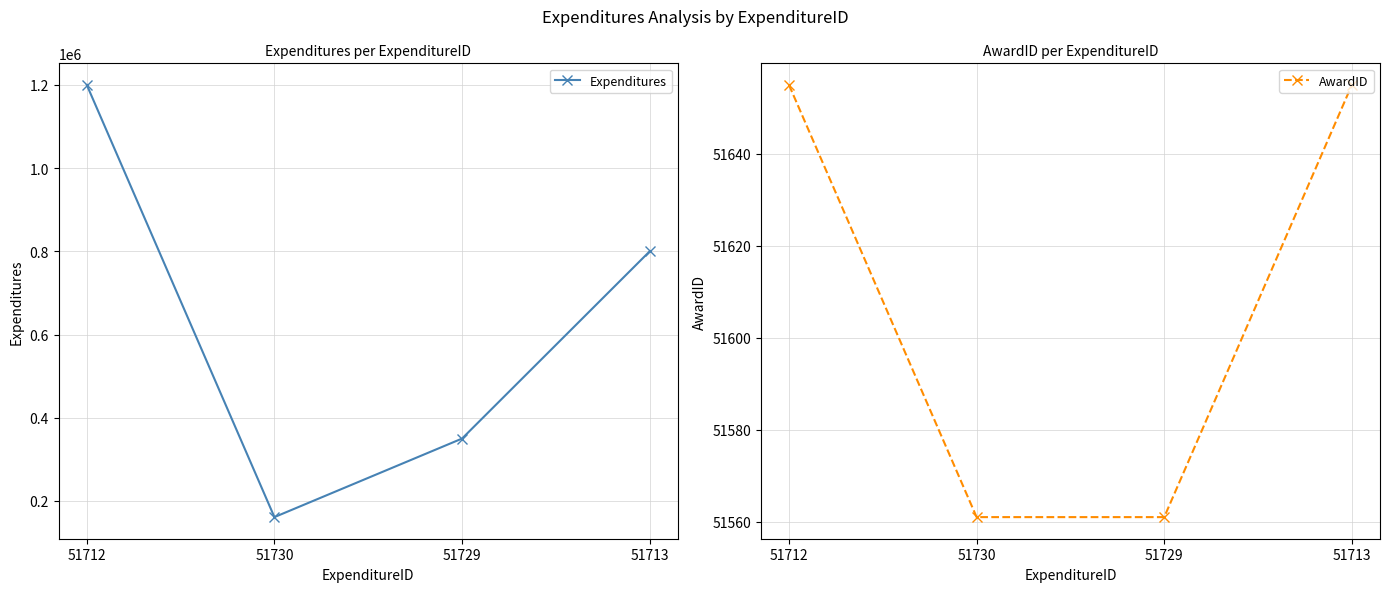

What are all the series names shown in the legend?

Expenditures, AwardID